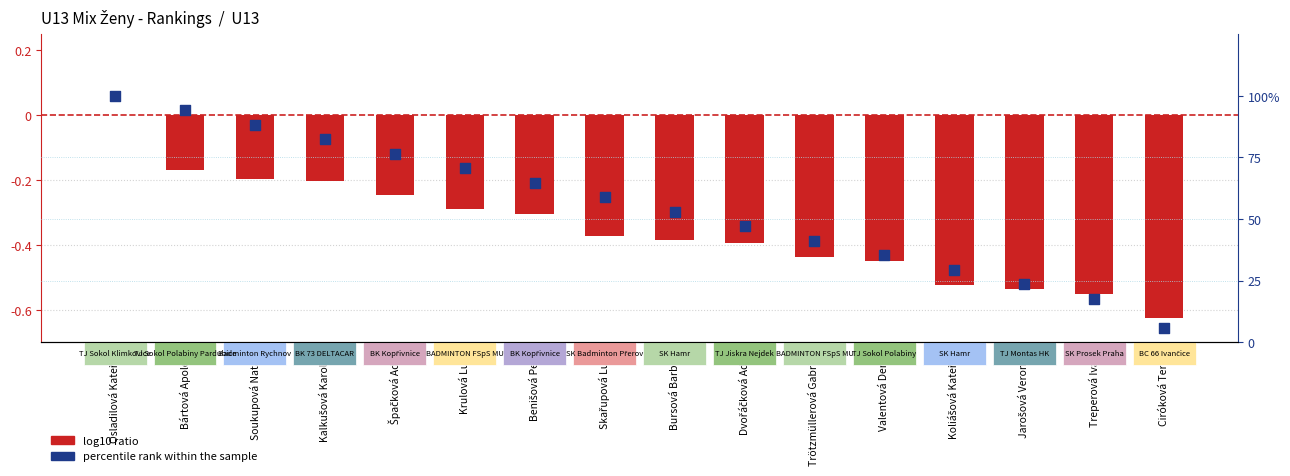

At how many categories does at least one series exceed 64?

7